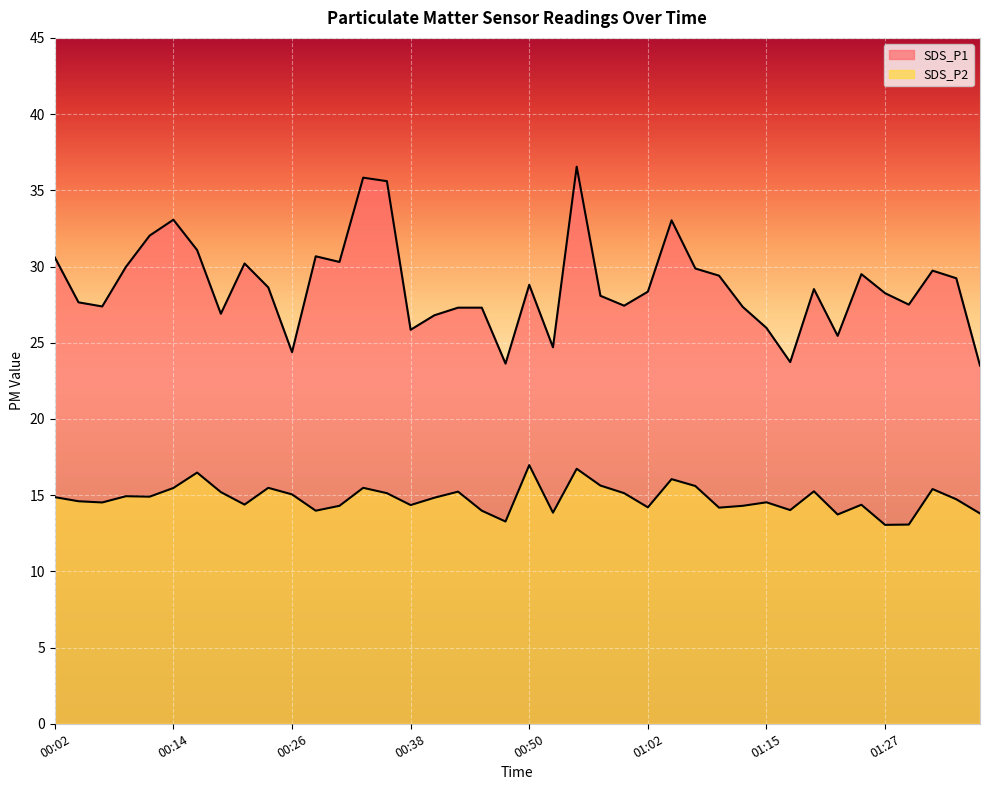

True or false: SDS_P1 has a value of 7.4 at 01:00.

False